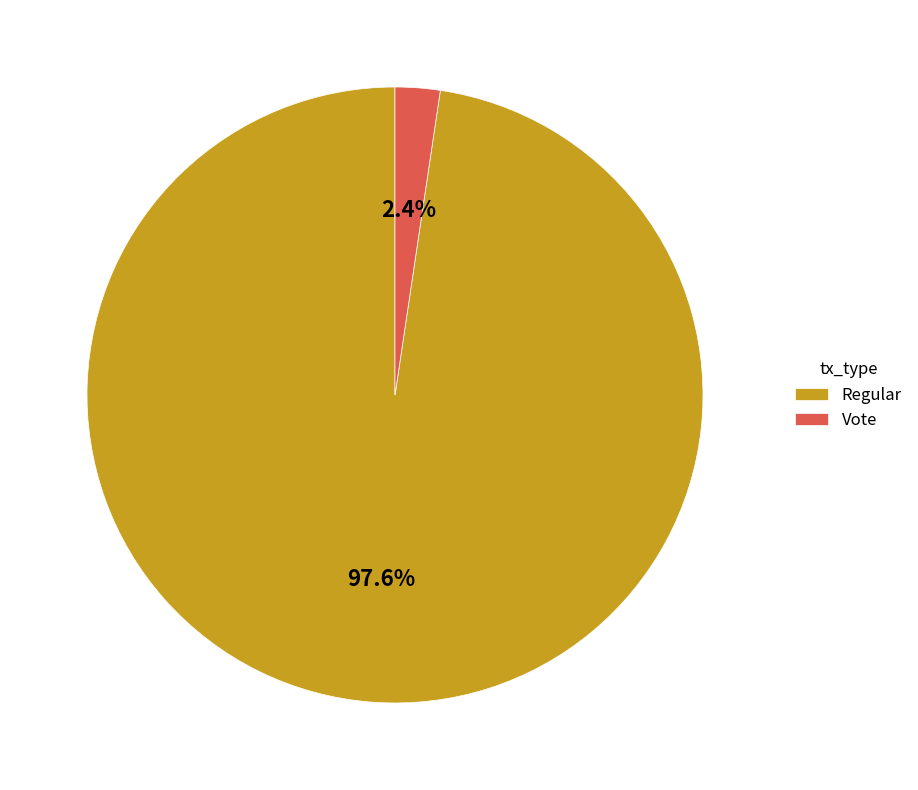

How many segments does this pie chart have?

2